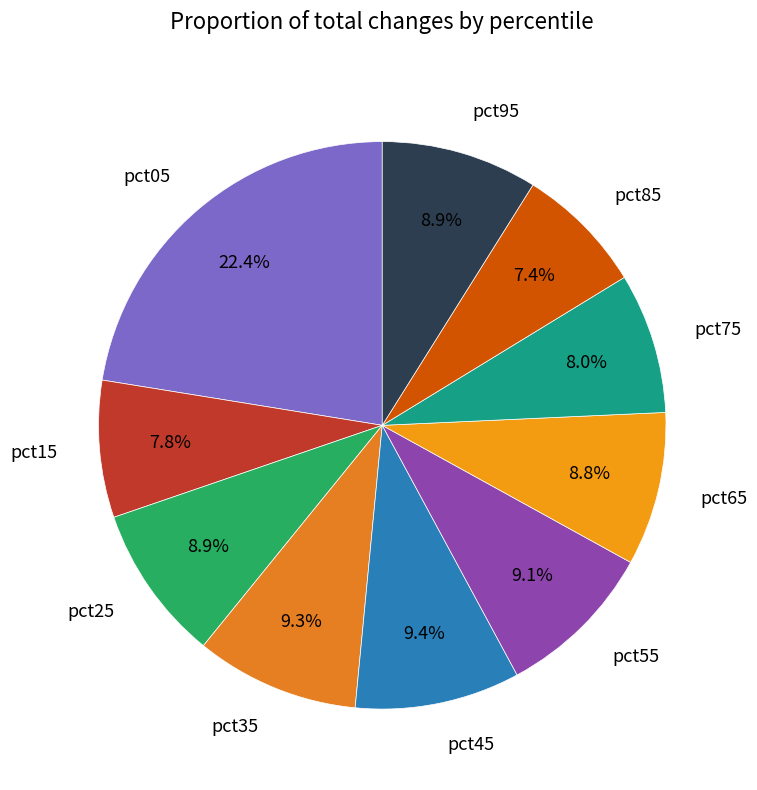

What is the ratio of the value at pct65 to the value at pct45?

0.9